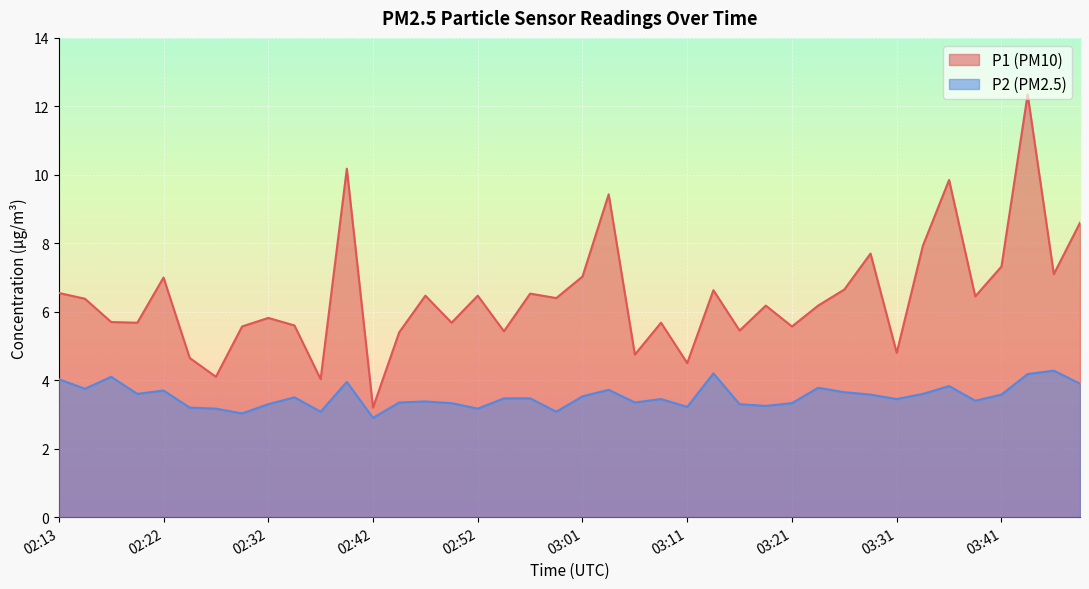

Reading left to right, what are all the values shown in this chart?

P1: 02:13=6.5	02:15=6.4	02:17=5.7	02:20=5.7	02:22=7.0	02:25=4.7	02:27=4.1	02:30=5.6	02:32=5.8	02:34=5.6	02:37=4.0	02:39=10.2	02:42=3.2	02:44=5.4	02:47=6.5	02:49=5.7	02:52=6.5	02:54=5.4	02:56=6.5	02:59=6.4	03:01=7.0	03:04=9.4	03:06=4.8	03:09=5.7	03:11=4.5	03:13=6.6	03:16=5.5	03:18=6.2	03:21=5.6	03:23=6.2	03:26=6.7	03:28=7.7	03:31=4.8	03:33=7.9	03:36=9.8	03:38=6.5	03:41=7.3	03:43=12.3	03:46=7.1	03:48=8.6
P2: 02:13=4.0	02:15=3.8	02:17=4.1	02:20=3.6	02:22=3.7	02:25=3.2	02:27=3.2	02:30=3.0	02:32=3.3	02:34=3.5	02:37=3.1	02:39=4.0	02:42=2.9	02:44=3.4	02:47=3.4	02:49=3.3	02:52=3.2	02:54=3.5	02:56=3.5	02:59=3.1	03:01=3.5	03:04=3.7	03:06=3.4	03:09=3.5	03:11=3.2	03:13=4.2	03:16=3.3	03:18=3.2	03:21=3.3	03:23=3.8	03:26=3.6	03:28=3.6	03:31=3.5	03:33=3.6	03:36=3.8	03:38=3.4	03:41=3.6	03:43=4.2	03:46=4.3	03:48=3.9